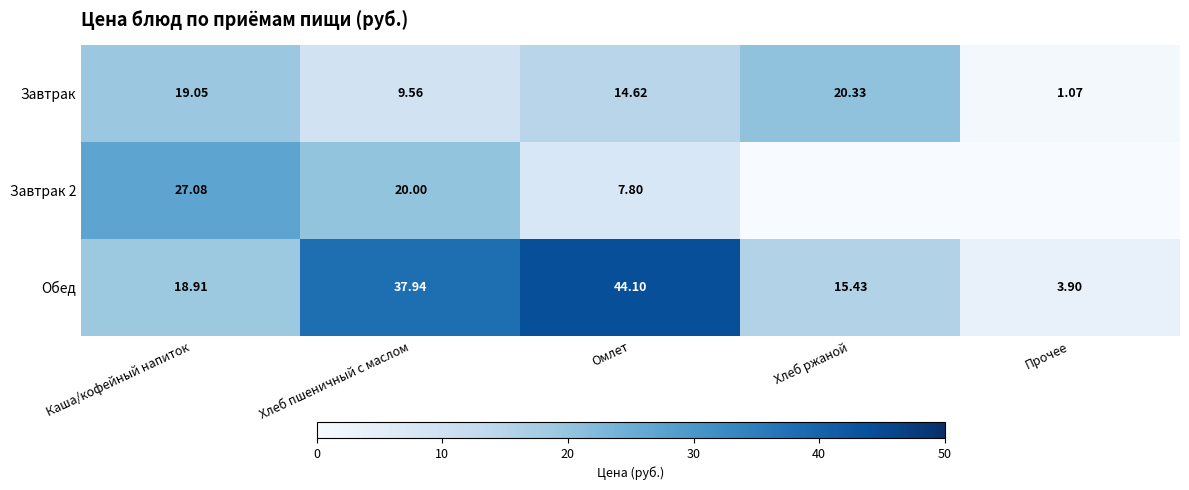

Between Каша/кофейный напиток and Хлеб пшеничный с маслом, which series saw the biggest shift?

Обед